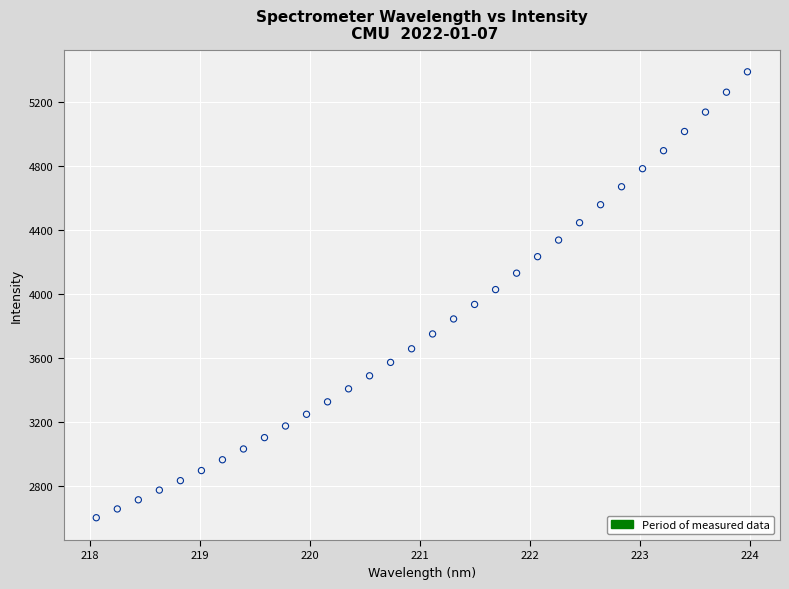

What is the range of X values (max minus min)?

5.9